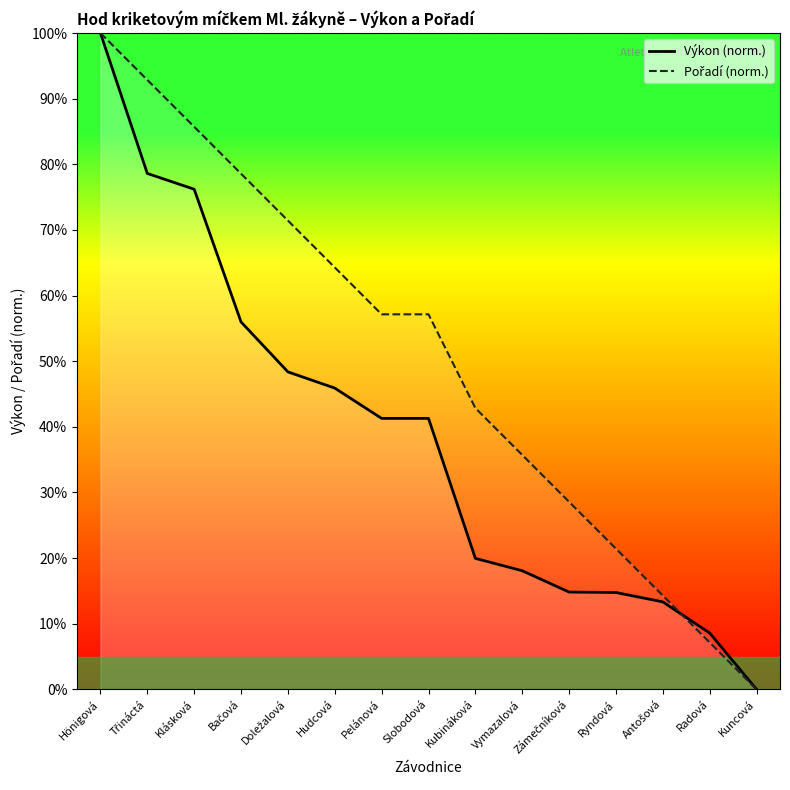

At which category is the sum across all series the highest?

Hönigová